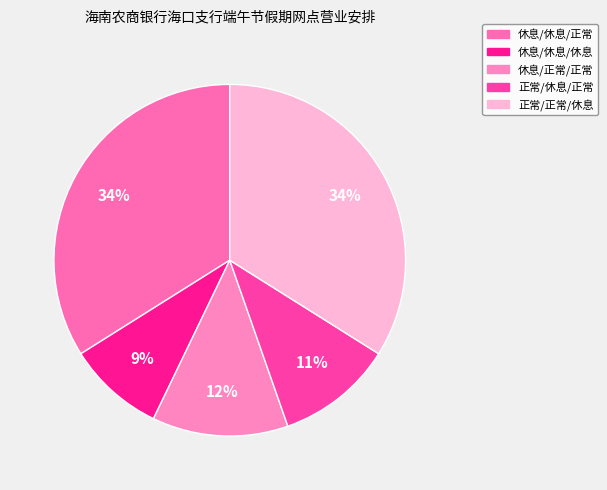

How many slices are in this pie chart?

5